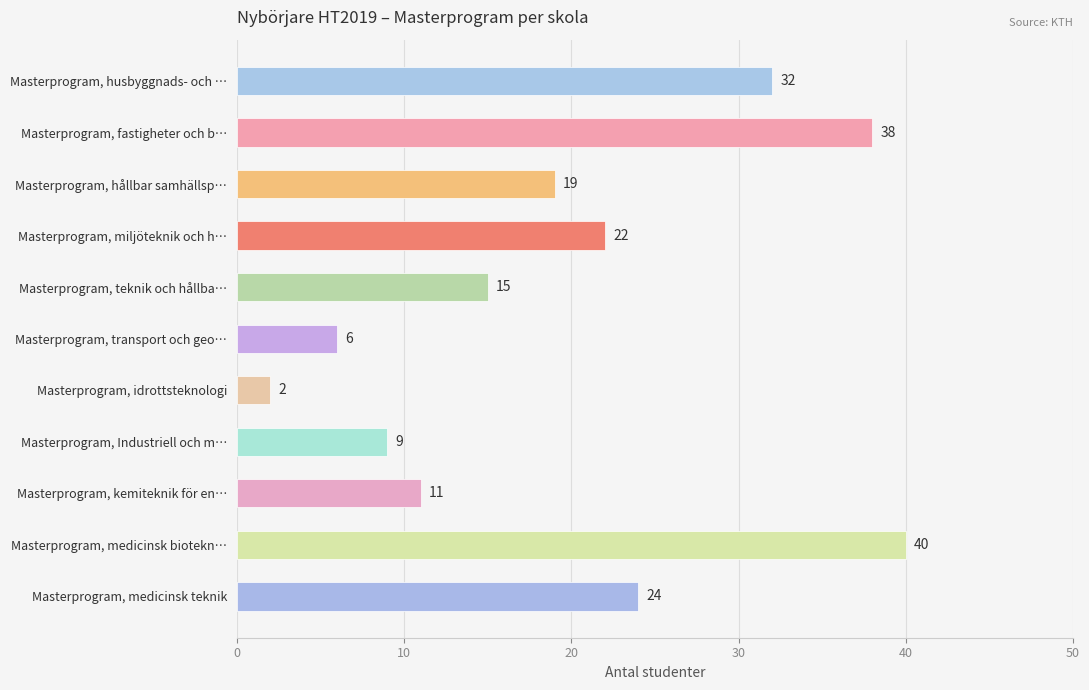

What is the sum of all values?

218